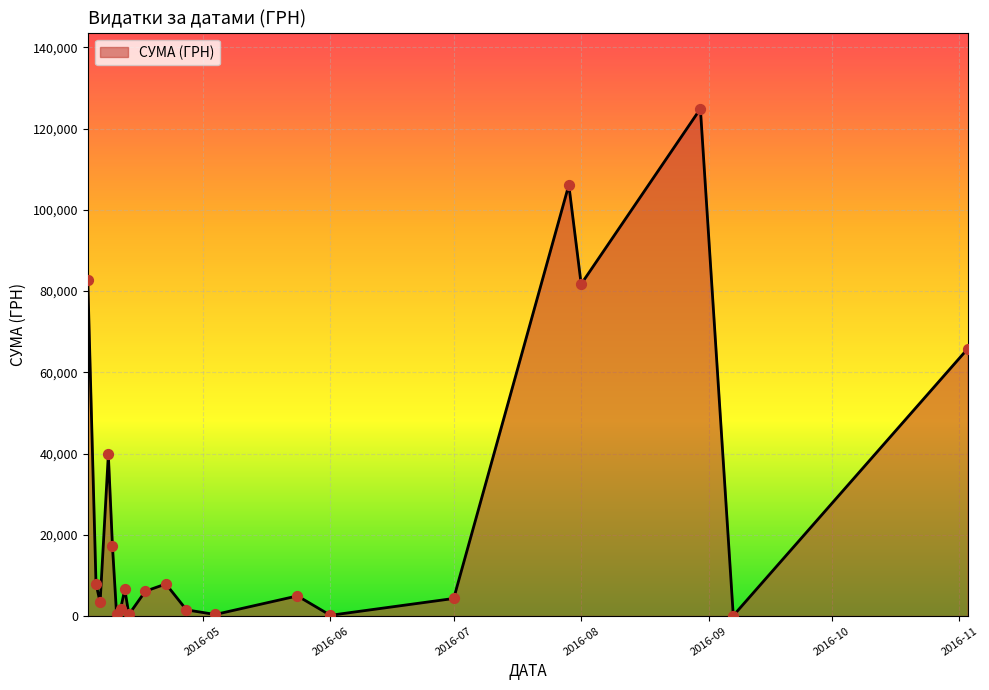

What is the difference between the maximum and minimum values?

124820.3